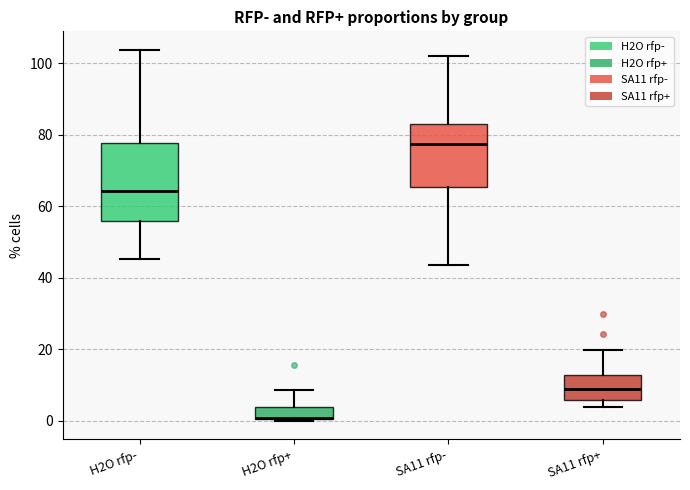

Where is the lower edge of the box for H2O rfp+ on the y-axis? The values are not printed on the chart, so give them approximately, as read against the axis.

0